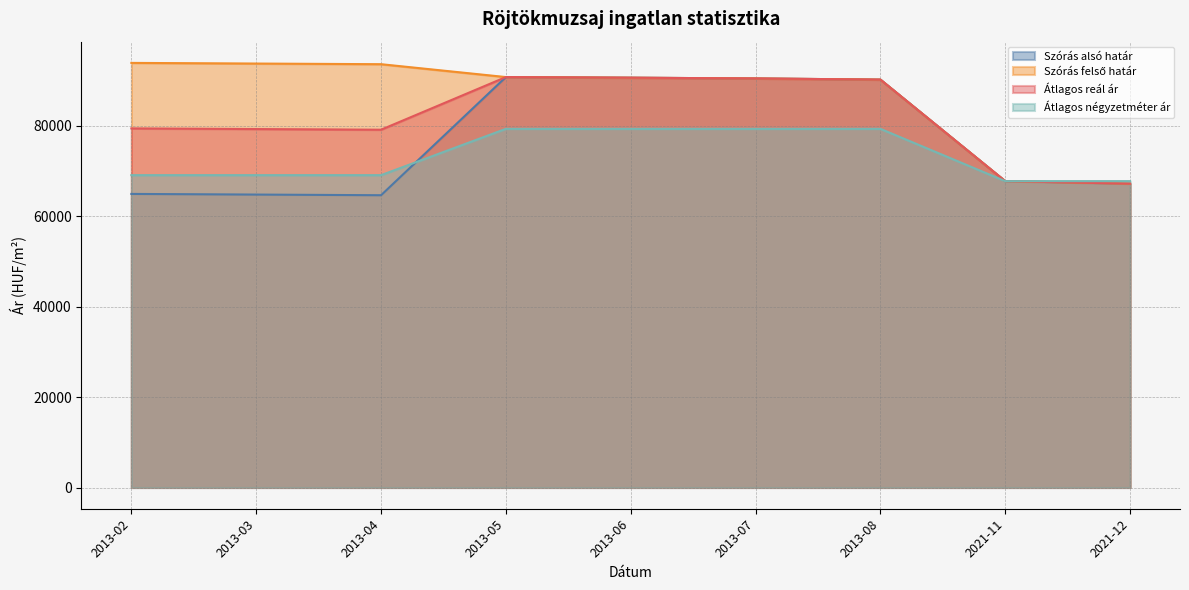

True or false: Átlagos négyzetméter ár has more than 0 points higher than both neighbors.

False